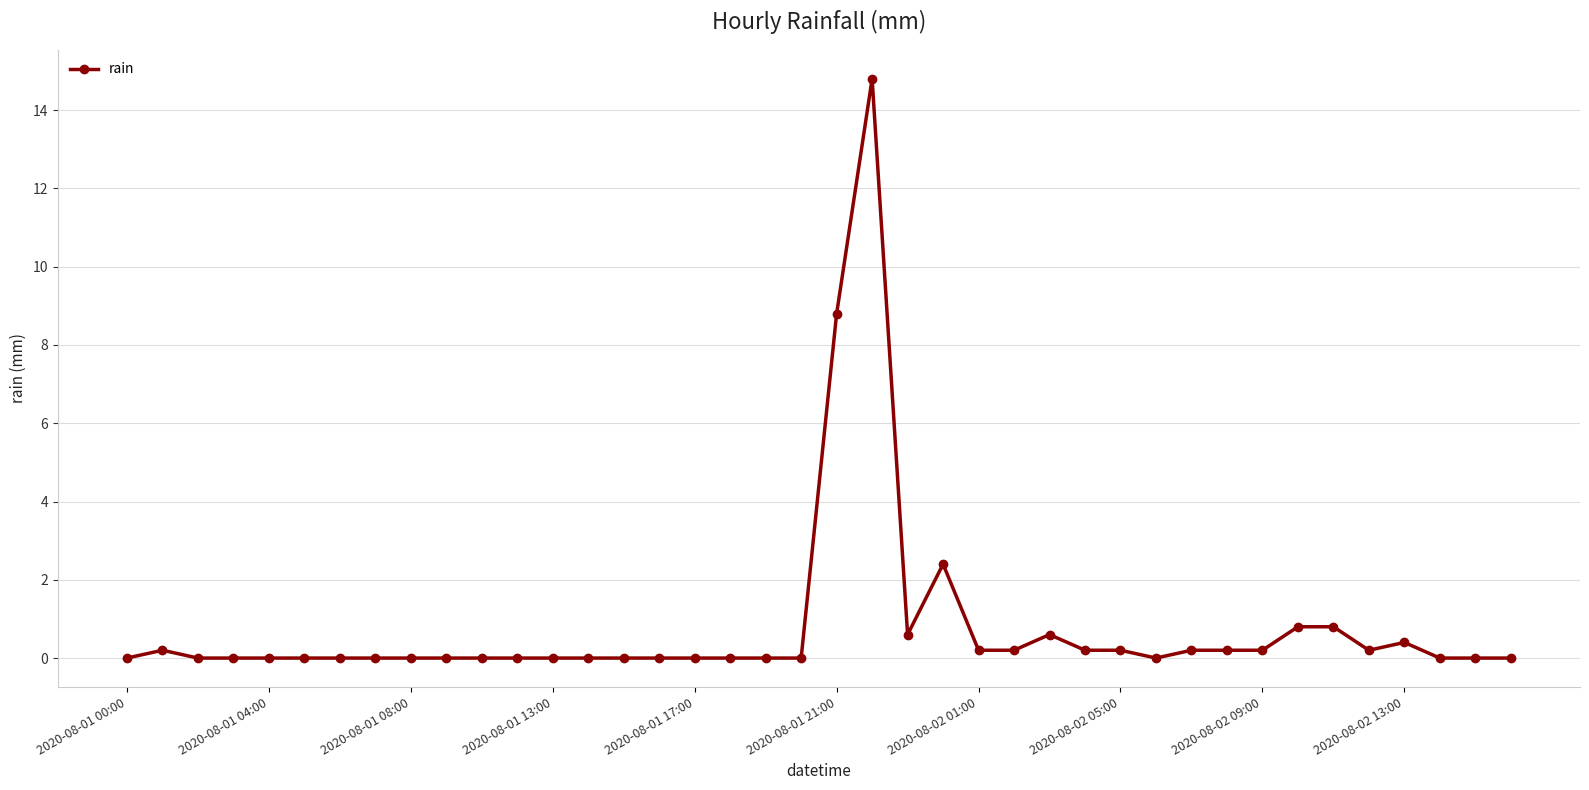

What is the value of the 24th point from the left?

2.4